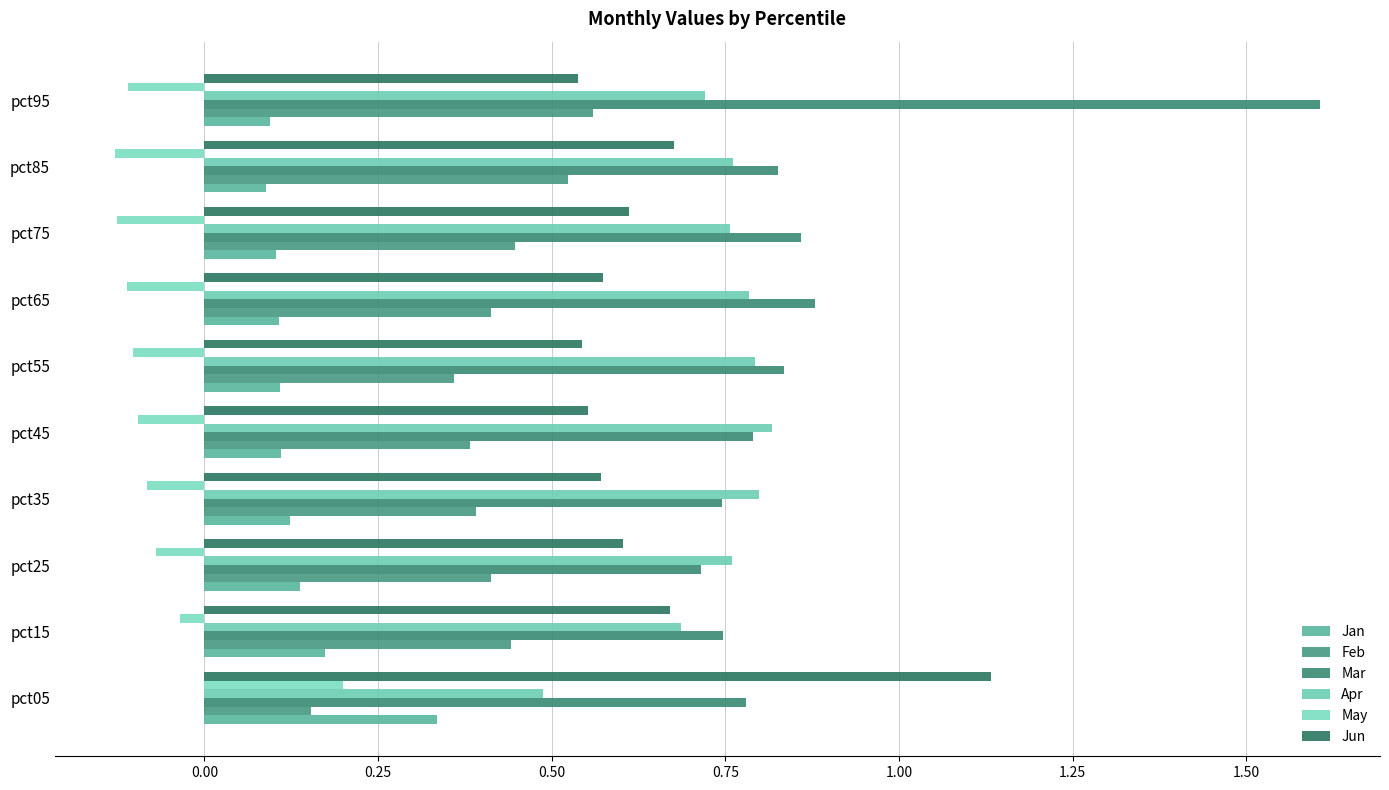

Reading left to right, what are all the values shown in this chart?

Jan: 0.3	0.2	0.1	0.1	0.1	0.1	0.1	0.1	0.1	0.1
Feb: 0.2	0.4	0.4	0.4	0.4	0.4	0.4	0.4	0.5	0.6
Mar: 0.8	0.7	0.7	0.7	0.8	0.8	0.9	0.9	0.8	1.6
Apr: 0.5	0.7	0.8	0.8	0.8	0.8	0.8	0.8	0.8	0.7
May: 0.2	-0.0	-0.1	-0.1	-0.1	-0.1	-0.1	-0.1	-0.1	-0.1
Jun: 1.1	0.7	0.6	0.6	0.6	0.5	0.6	0.6	0.7	0.5